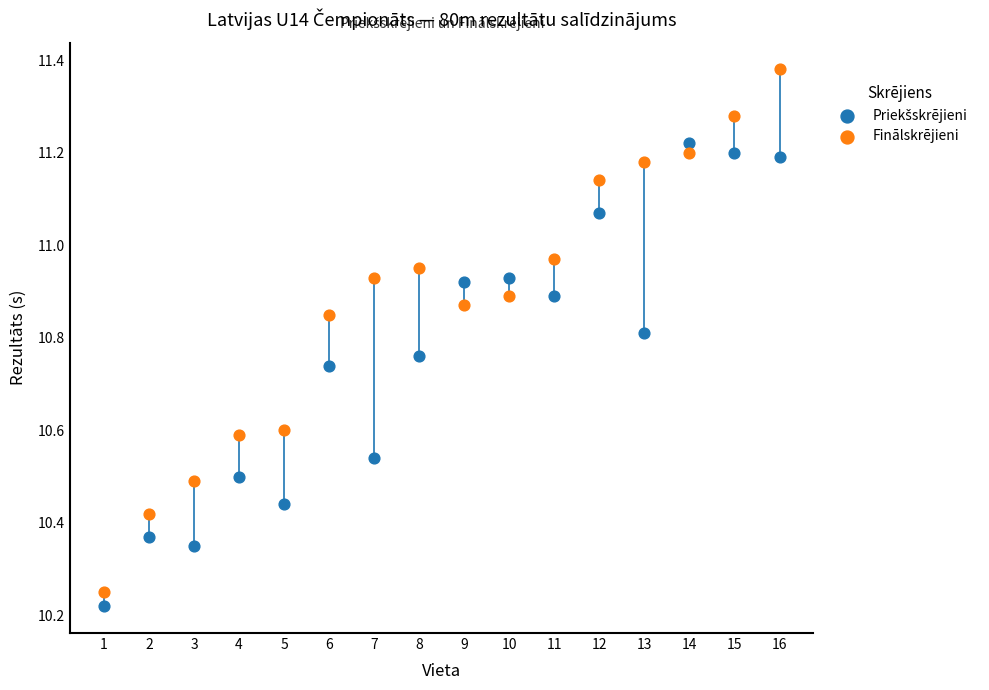

Across all data points, what is the range of Y values (max minus min)?

1.2